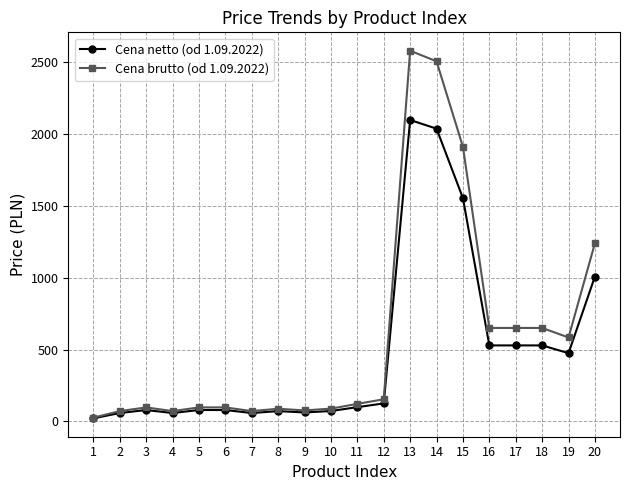

How many values in the Cena brutto (od 1.09.2022) series exceed 121?

10